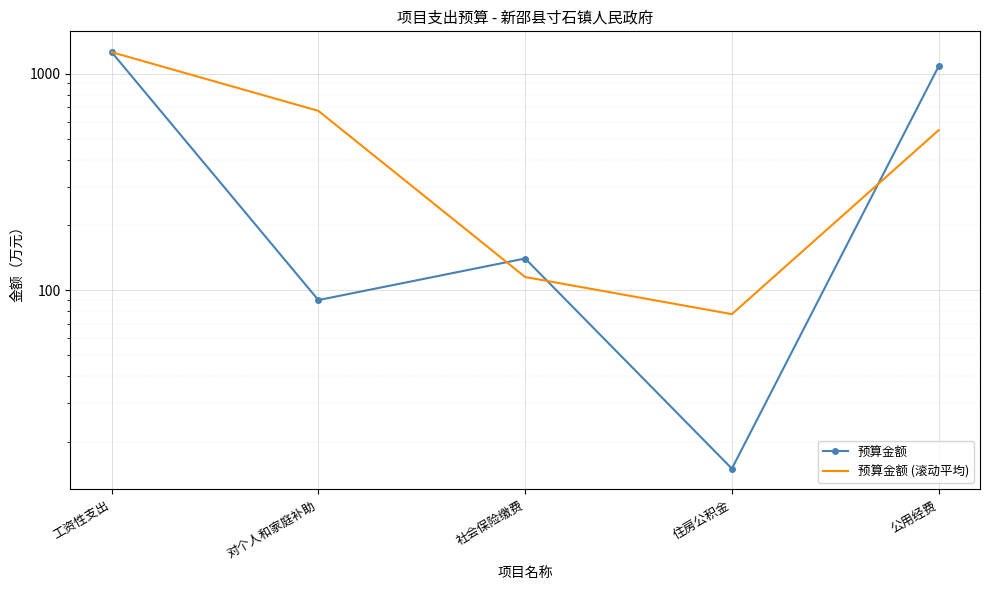

What is the sum of the 预算金额 (滚动平均) values at 住房公积金 and 社会保险缴费?

192.5